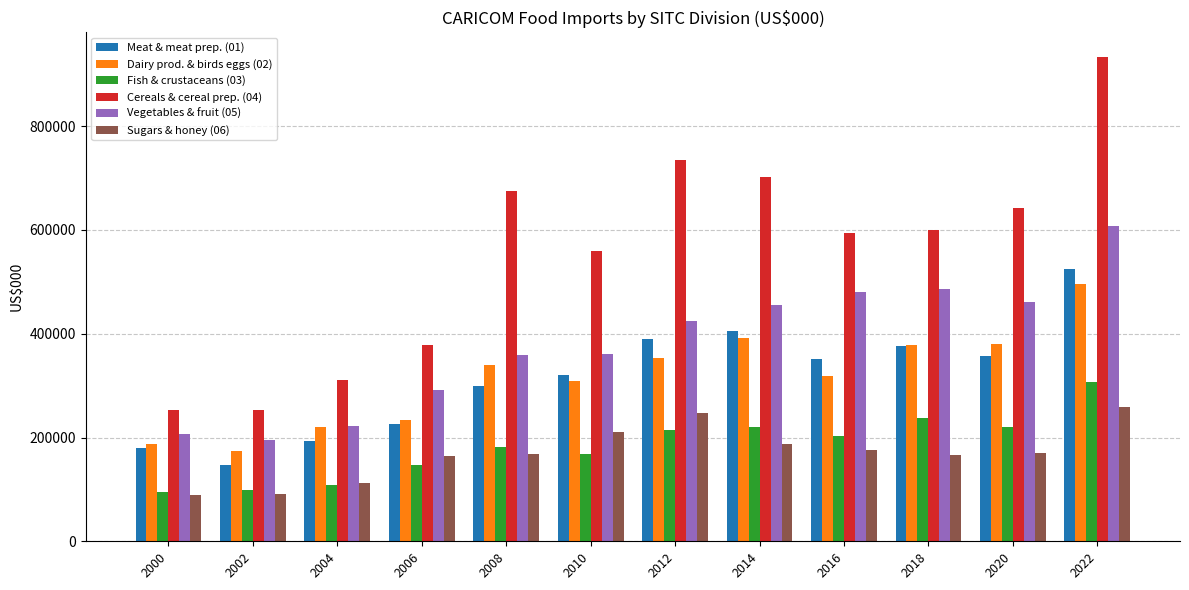

How many groups of bars are there?

12